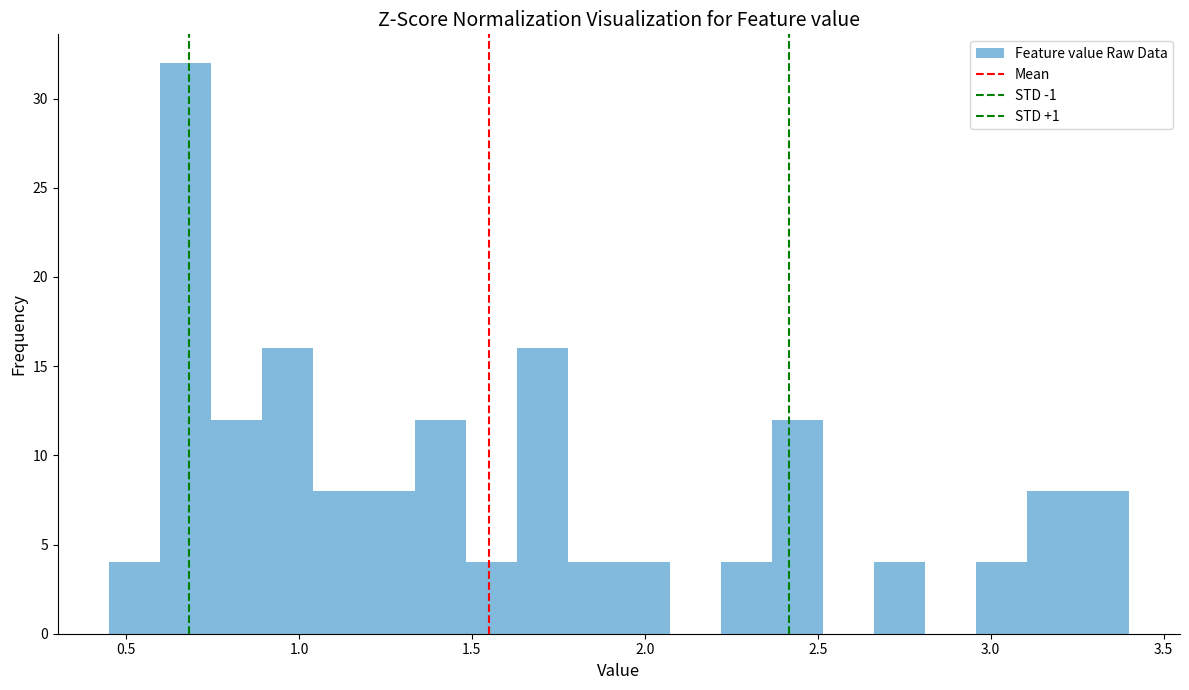

Read against the x-axis, roughly where is the centre of the tallest bar?

0.65